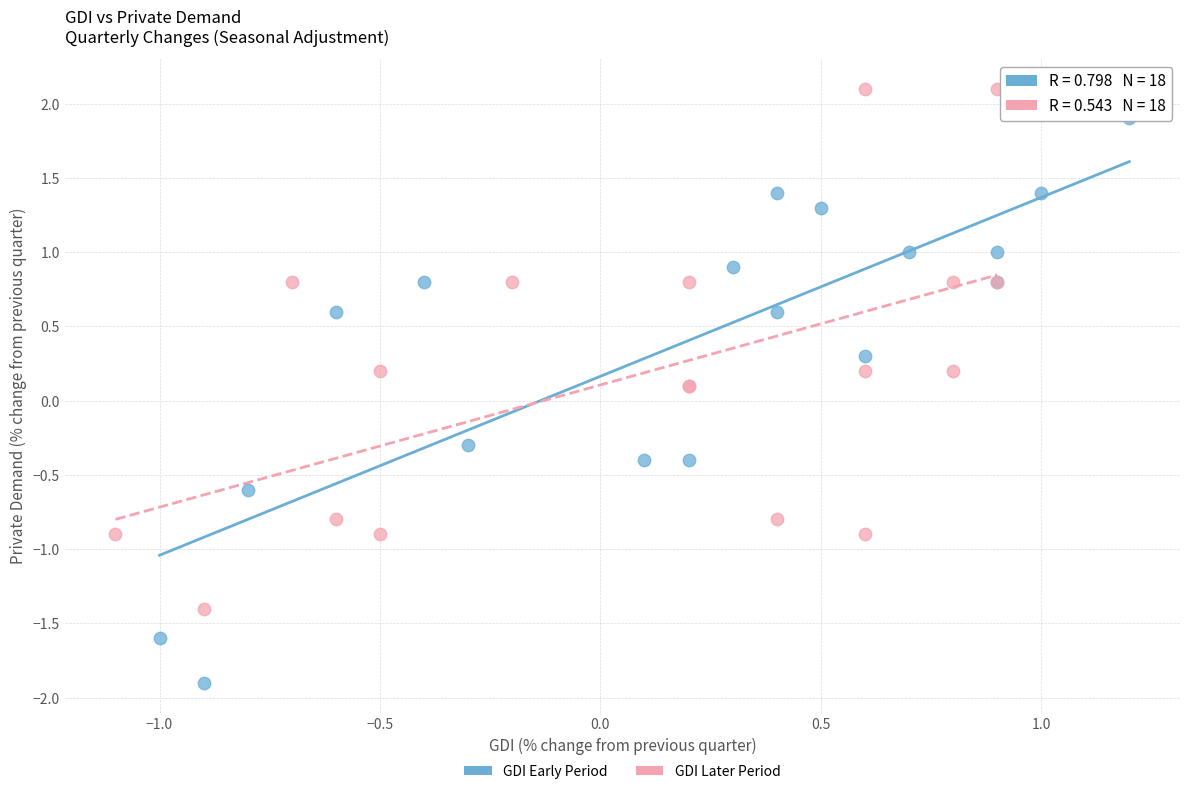

What are all the series names shown in the legend?

GDI Early Period, GDI Later Period